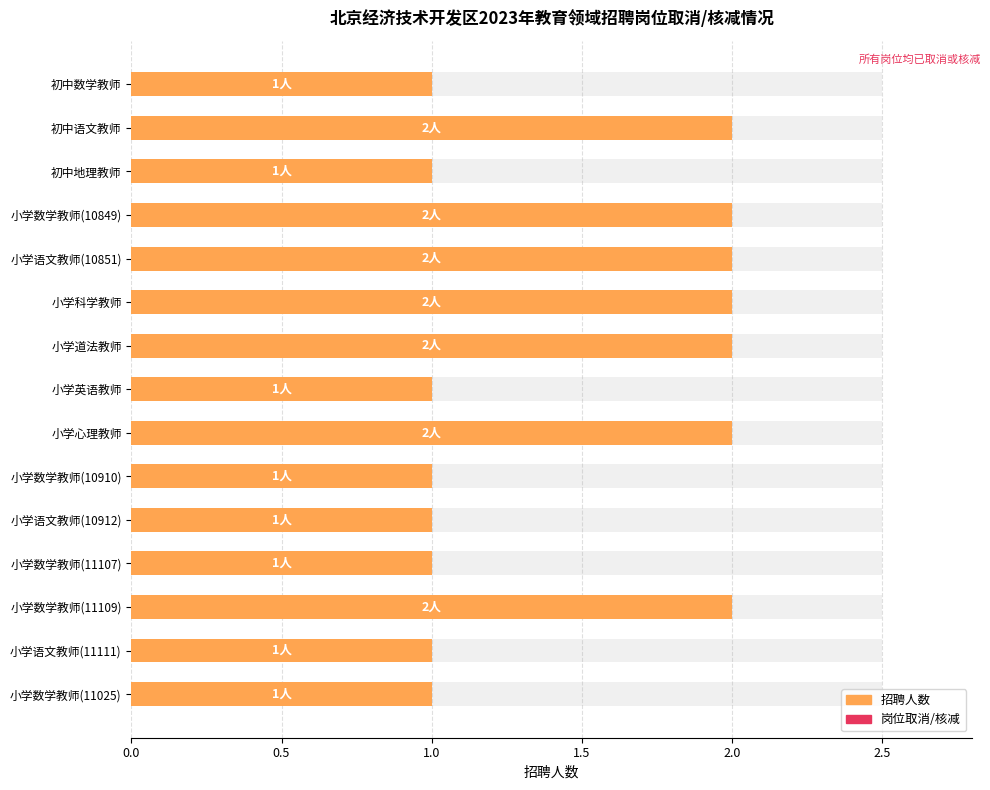

The chart shows a value of 1 at 初中数学教师. True or false?

False